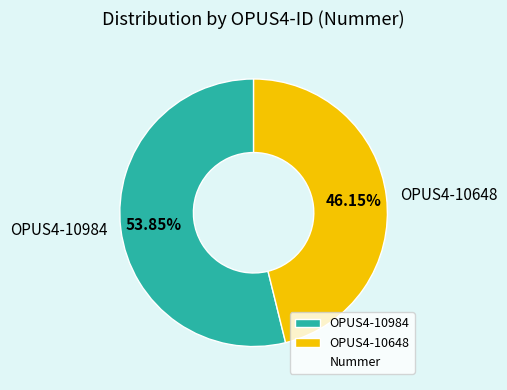

To the nearest percent, what is the difference between the OPUS4-10648 and OPUS4-10984 slice percentages?

8%